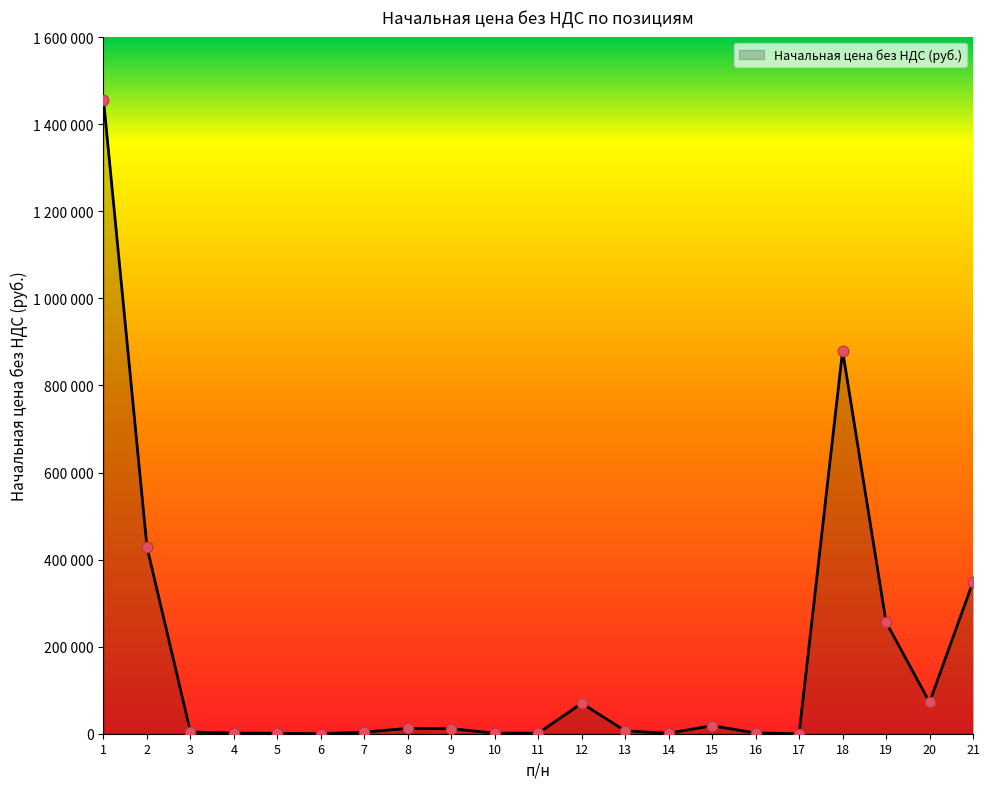

Is this an area chart (filled region under the line)?

Yes